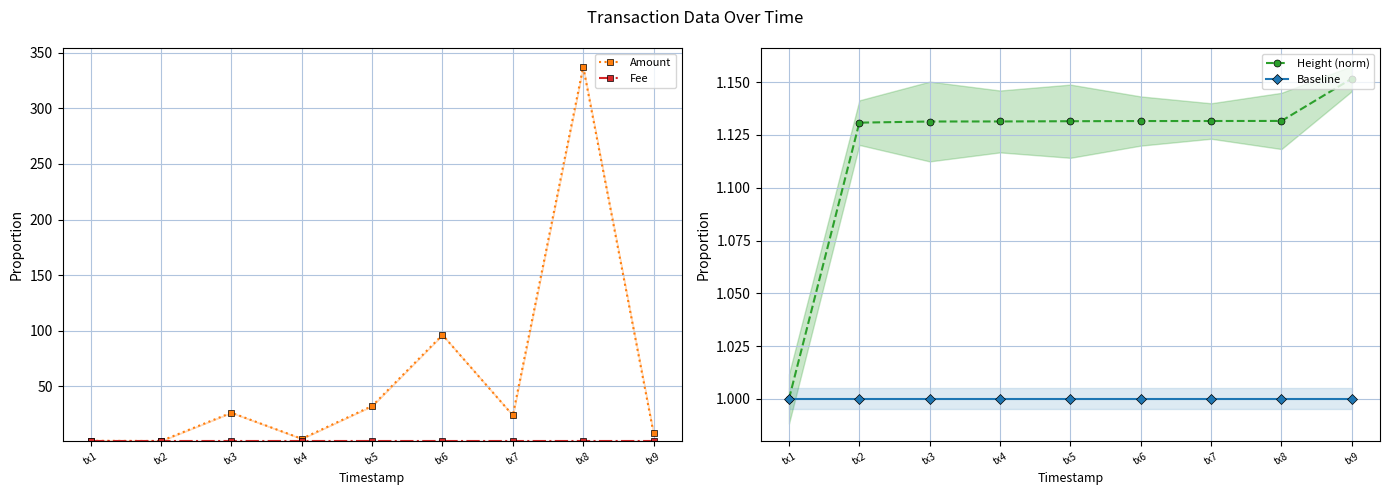

What is the value of the Height (norm) point at the 1st from the left?

1.0